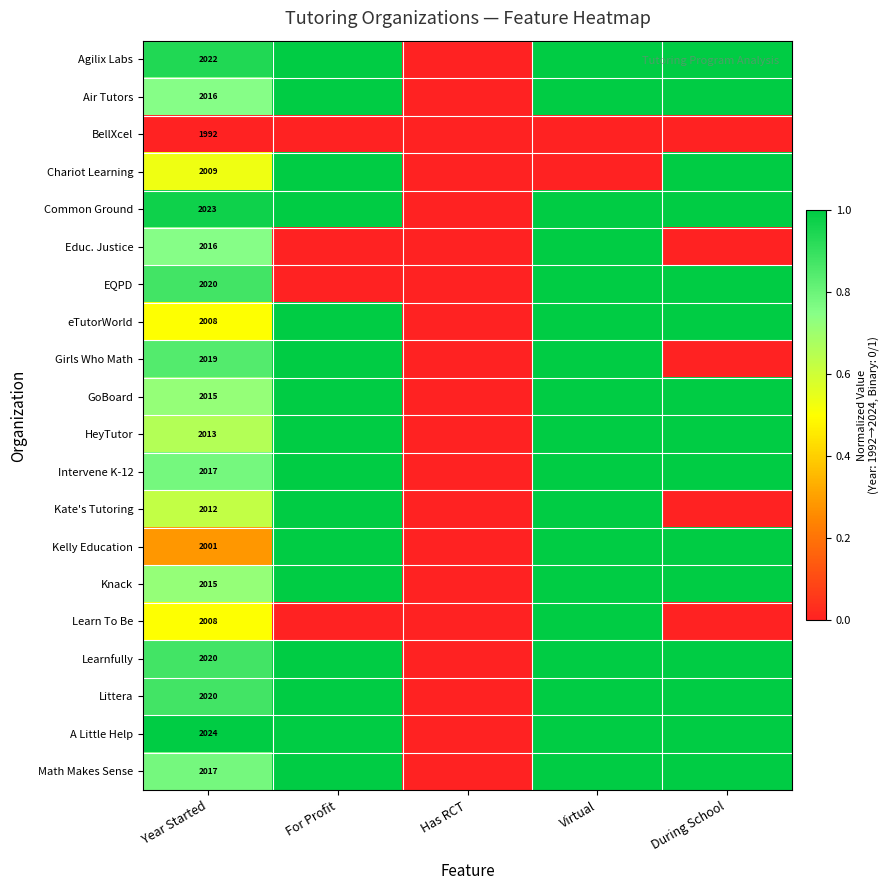

At which category is the sum across all series the highest?

Virtual